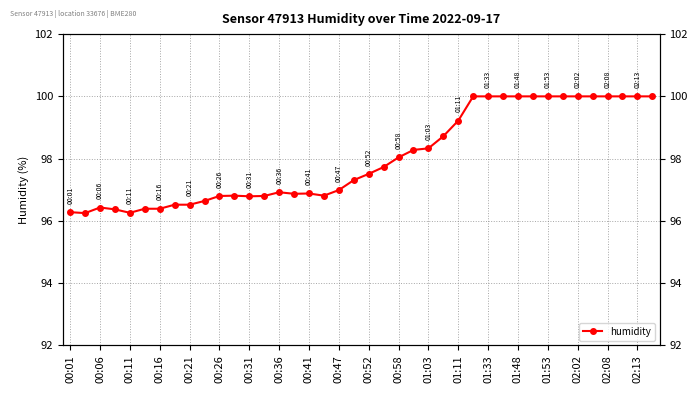

Does the chart have visible grid lines?

Yes